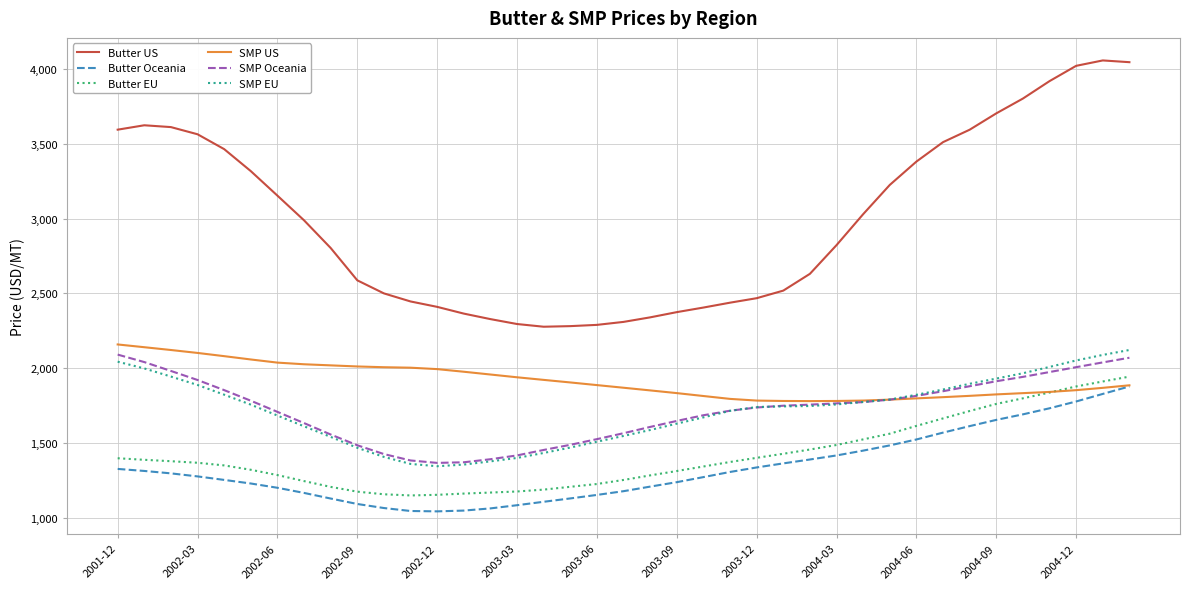

True or false: SMP Oceania and Butter Oceania cross at least once.

False